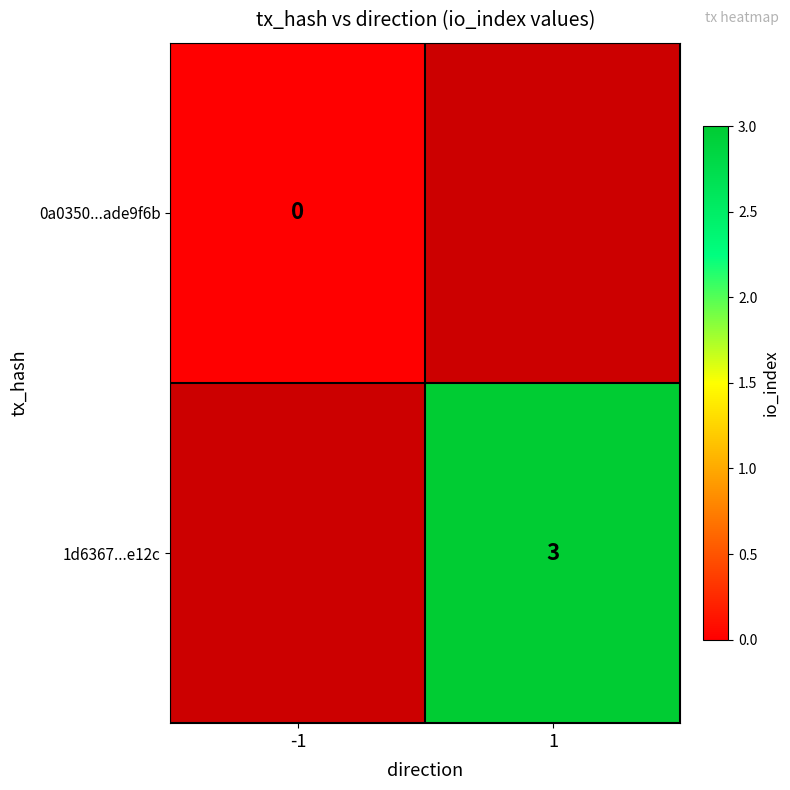

The 1d6367...e12c series shows 3 at 1. True or false?

True